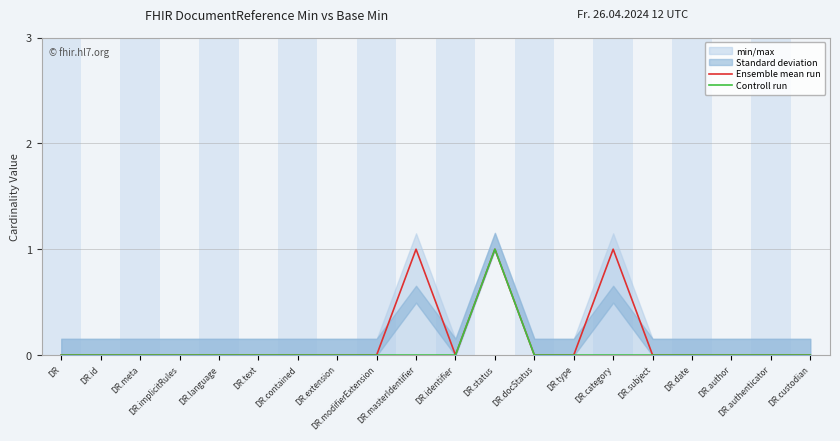

What is the maximum value shown in the chart?

1